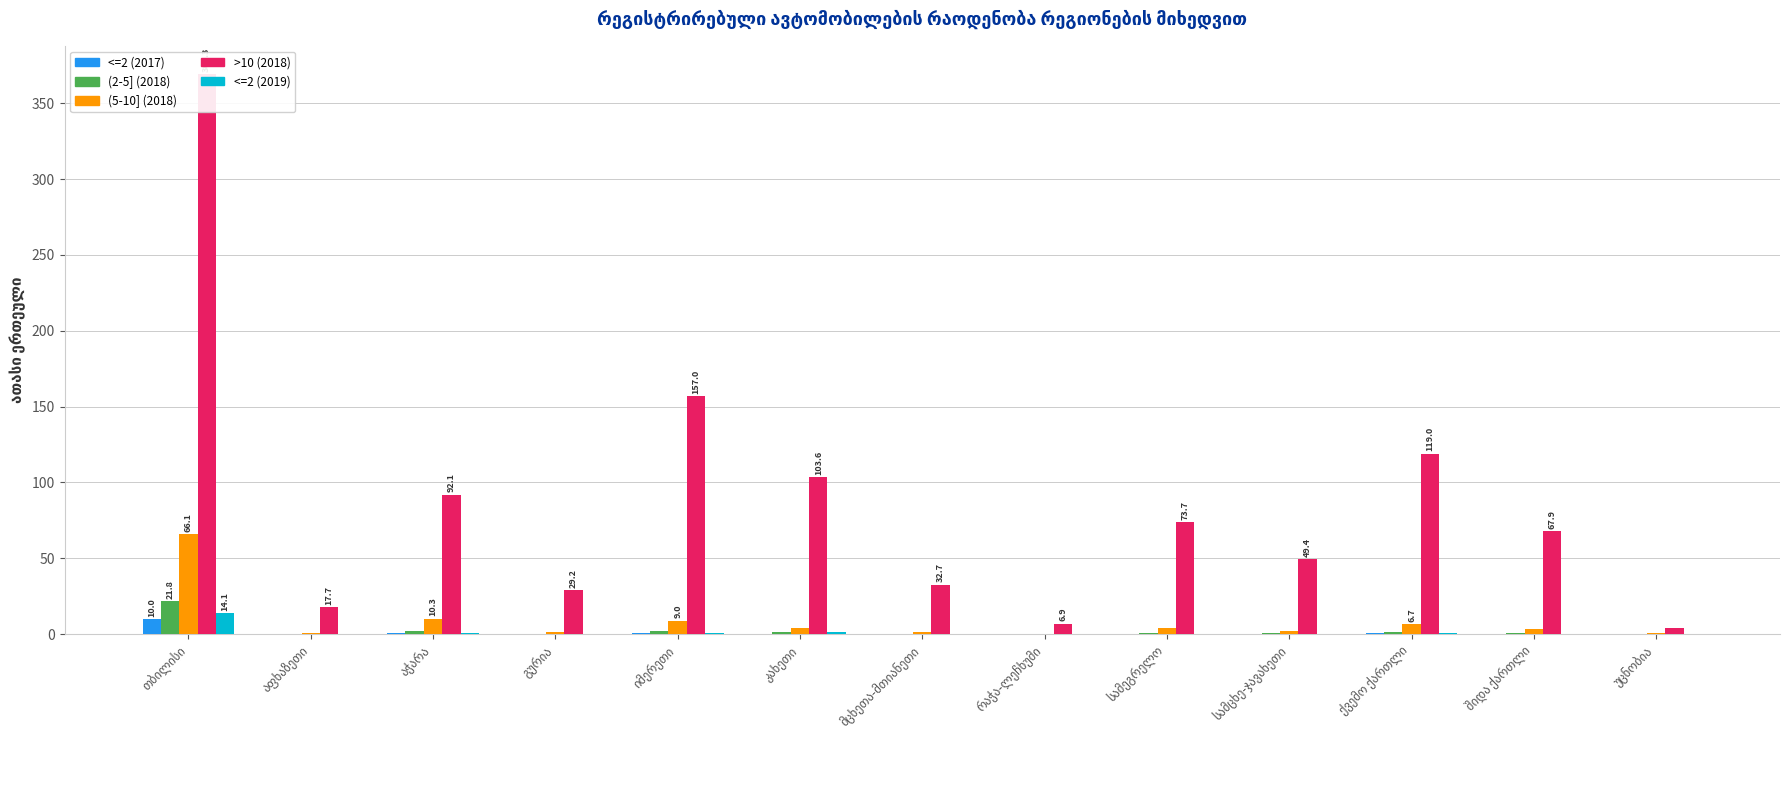

Which label corresponds to the smallest value in the chart?

აფხაზეთი